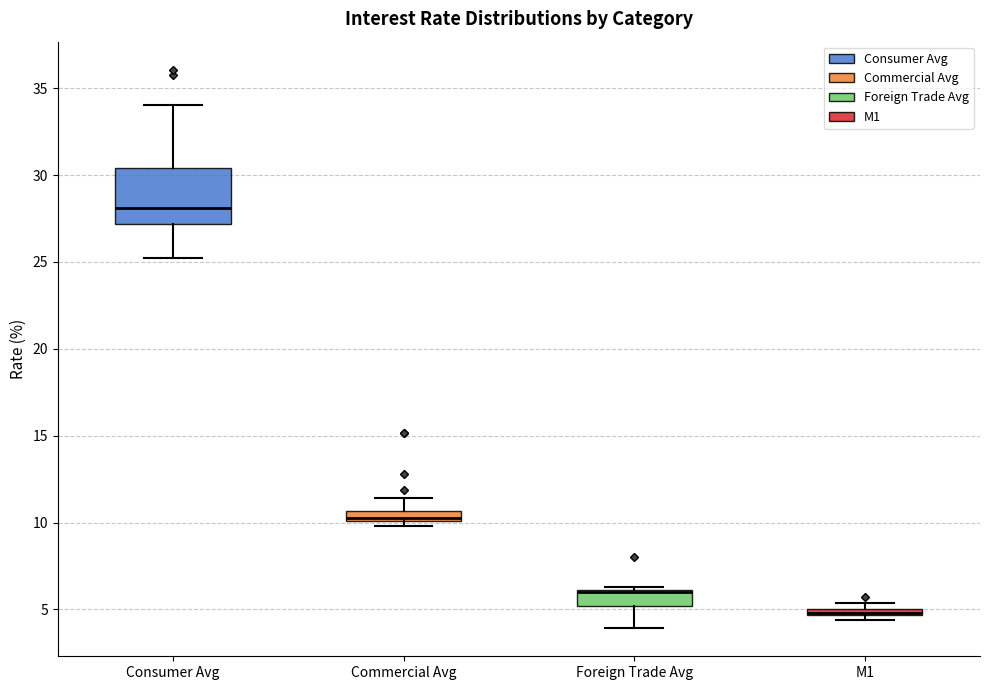

Where is the upper edge of the box for Commercial Avg on the y-axis? The values are not printed on the chart, so give them approximately, as read against the axis.

10.5